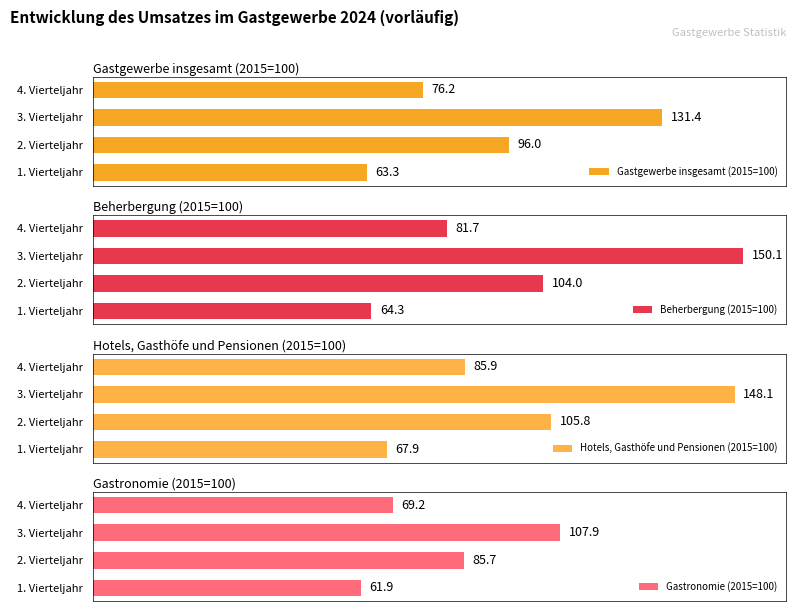

Reading left to right, what are all the values shown in this chart?

Gastgewerbe insgesamt (2015=100): 63.3	96.0	131.4	76.2
Beherbergung (2015=100): 64.3	104.0	150.1	81.7
Hotels, Gasthöfe und Pensionen (2015=100): 67.9	105.8	148.1	85.9
Gastronomie (2015=100): 61.9	85.7	107.9	69.2